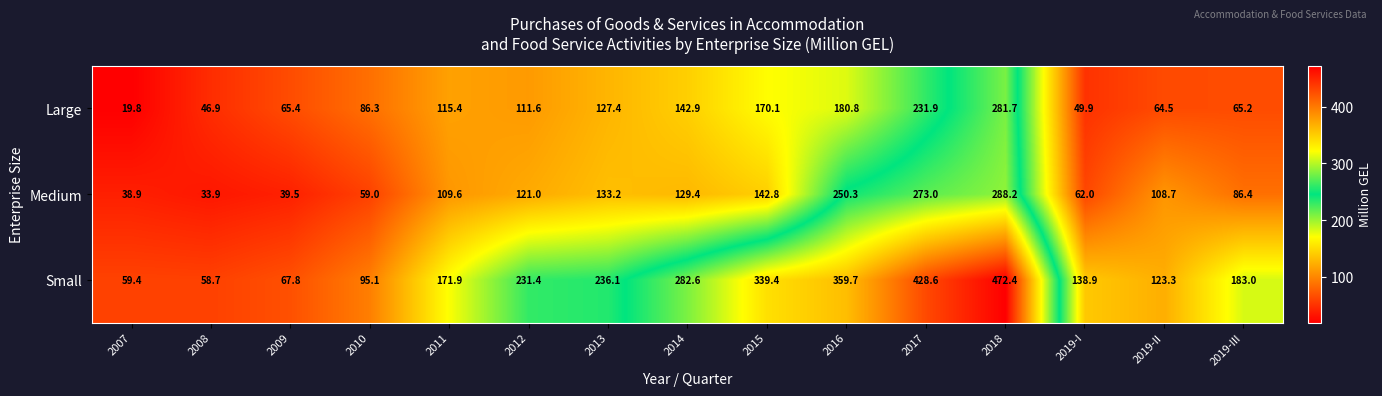

What is the spread (max minus min) of values at 2019-III?

117.8